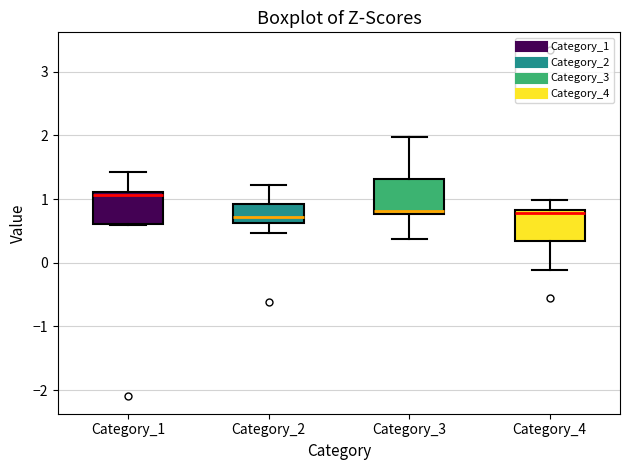

Reading left to right, read every box against the y-axis: the position of its median line, the range the box covers, and the ends of its whiskers. The values are not printed on the chart, so give them approximately, as read against the axis.

Category_1: median 1.1 (just below the box's upper edge), box 0.6 to 1.1, whiskers 0.6 to 1.4
Category_2: median 0.7, box 0.6 to 0.9, whiskers 0.5 to 1.2
Category_3: median 0.8 (just above the box's lower edge), box 0.8 to 1.3, whiskers 0.4 to 2.0
Category_4: median 0.8 (just below the box's upper edge), box 0.3 to 0.8, whiskers -0.1 to 1.0